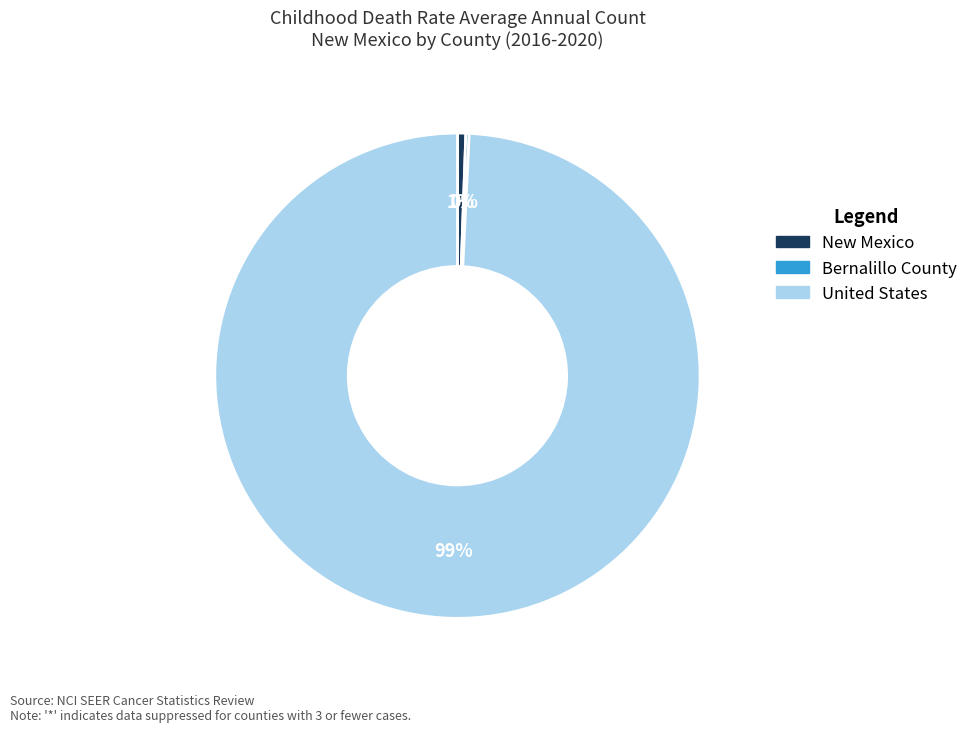

To the nearest percent, what is the difference between the largest and smallest slice percentages?

99%